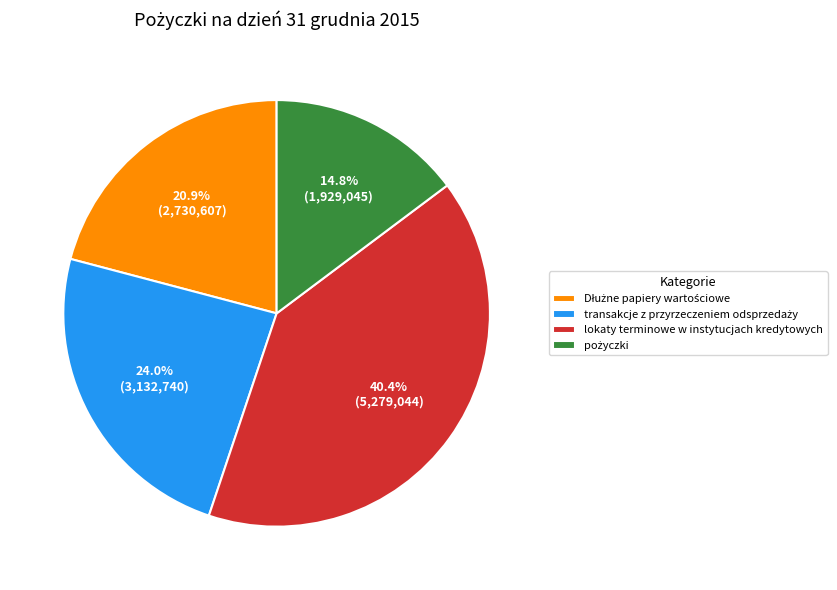

Does any single category account for the majority?

No